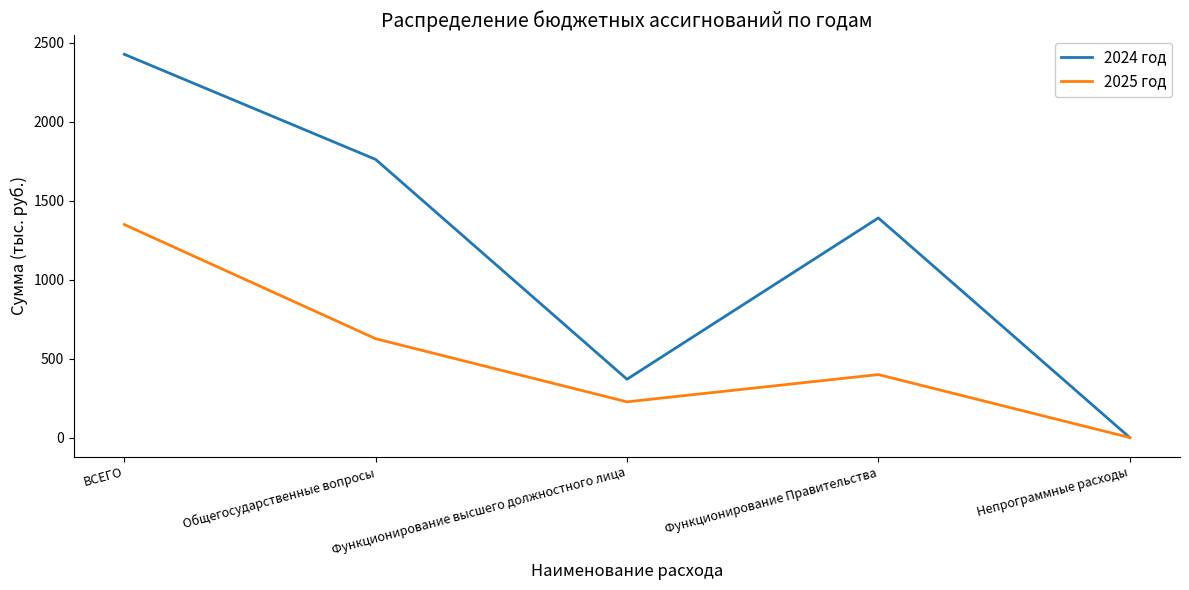

What position from the left is Общегосударственные вопросы?

2